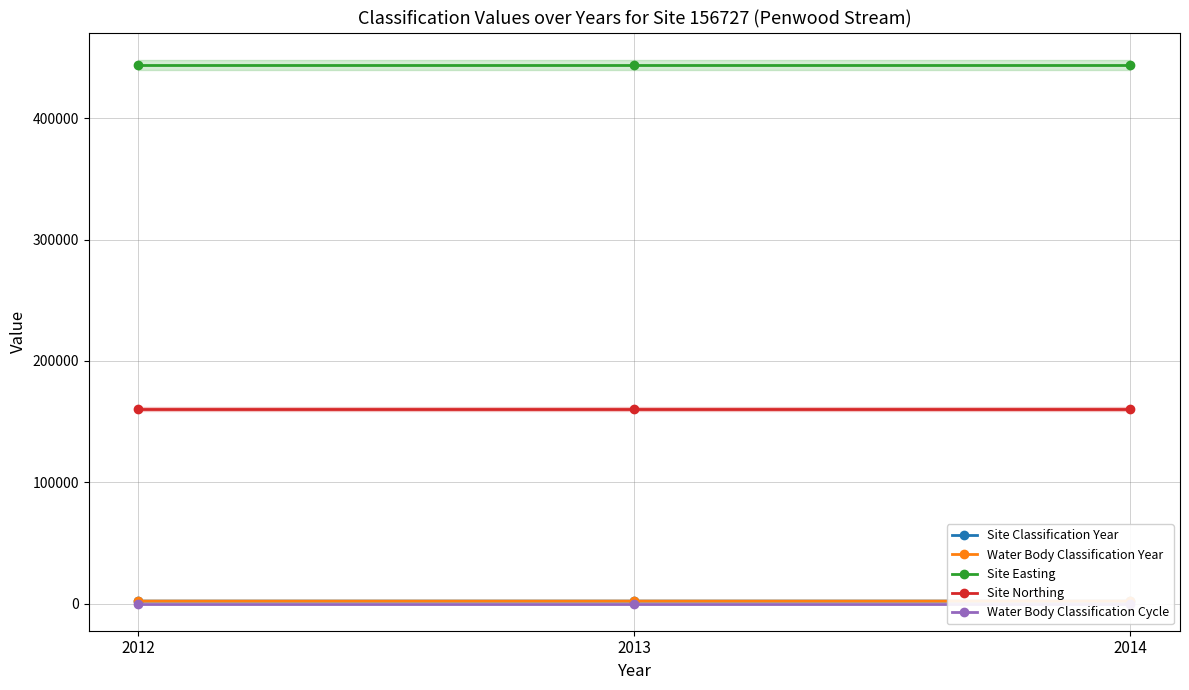

Which series has the largest range (max minus min)?

Site Classification Year